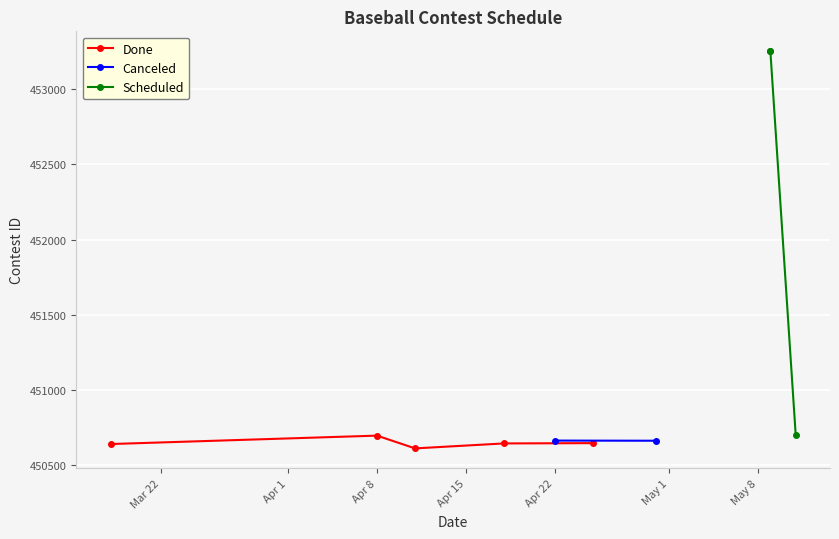

What is the value of the Done point at the 3rd from the left?

450610